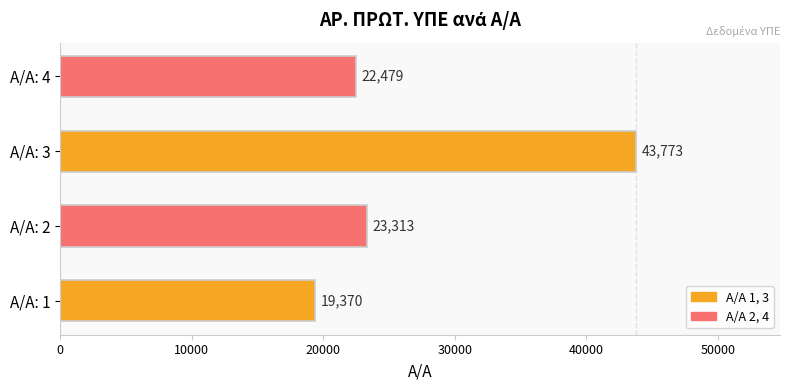

What is the smallest value displayed?

19370